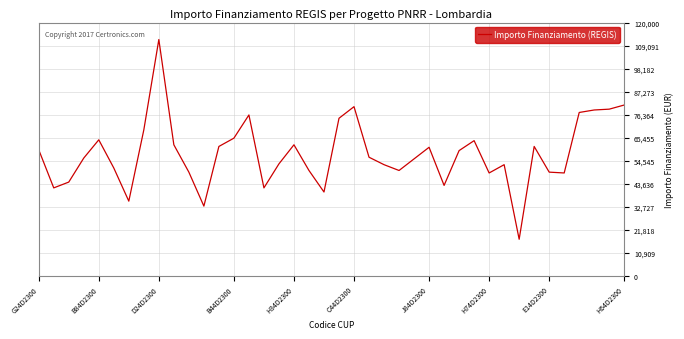

What is the difference between the maximum and minimum values?

94665.7